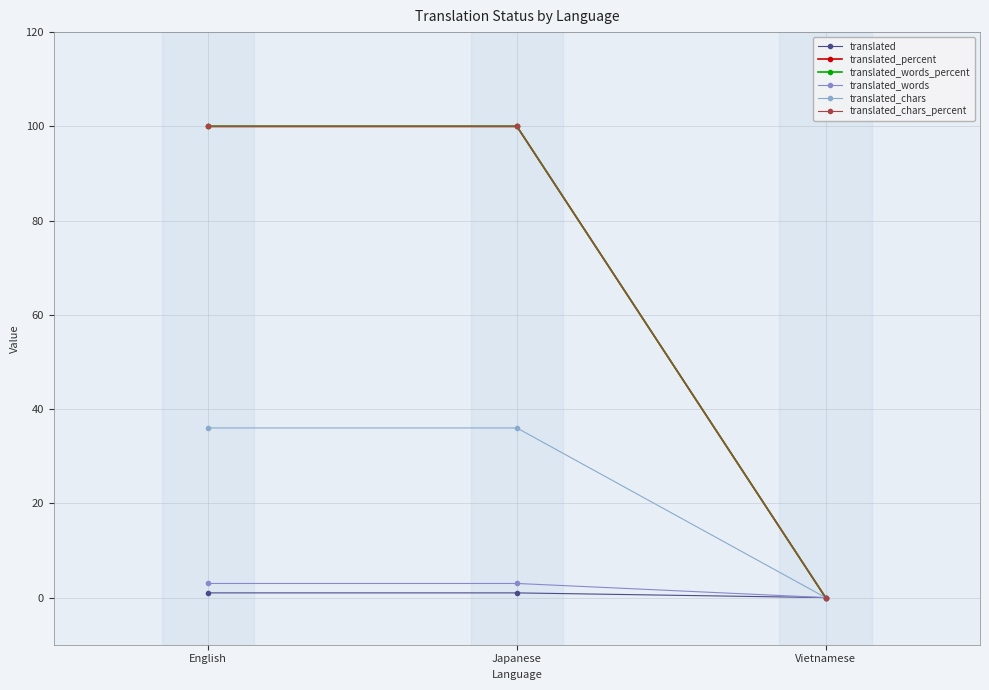

Does the chart have visible grid lines?

Yes